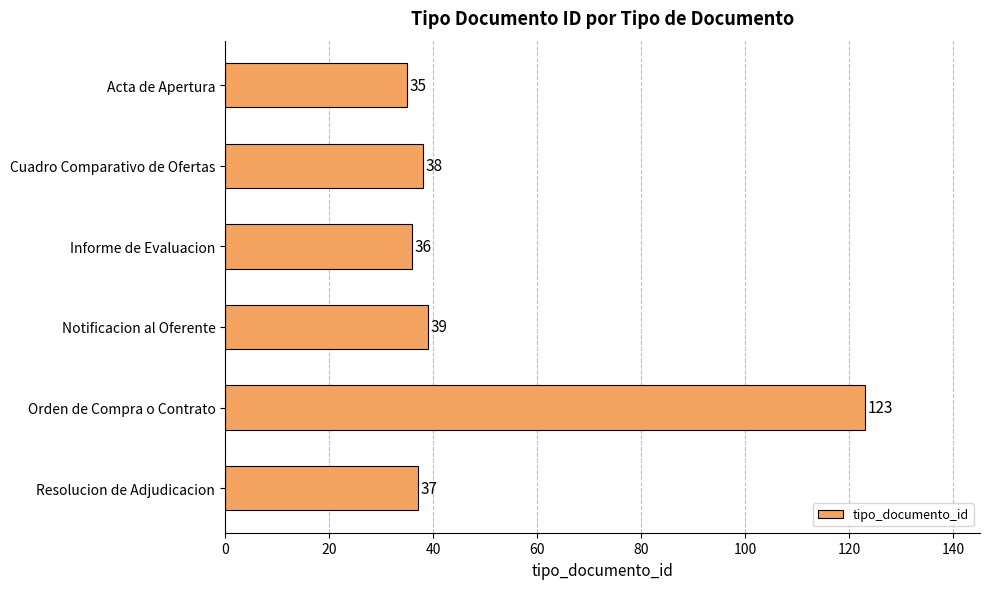

Rank the categories by value from lowest to highest.

Acta de Apertura, Informe de Evaluacion, Resolucion de Adjudicacion, Cuadro Comparativo de Ofertas, Notificacion al Oferente, Orden de Compra o Contrato